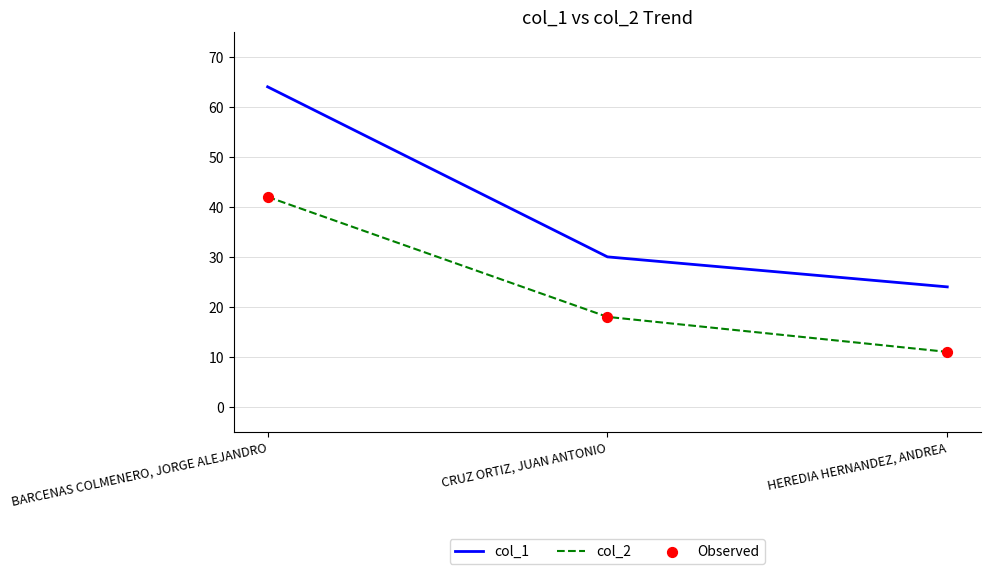

Is the value of col_1 at BARCENAS COLMENERO, JORGE ALEJANDRO greater than the value of col_2 at CRUZ ORTIZ, JUAN ANTONIO?

Yes